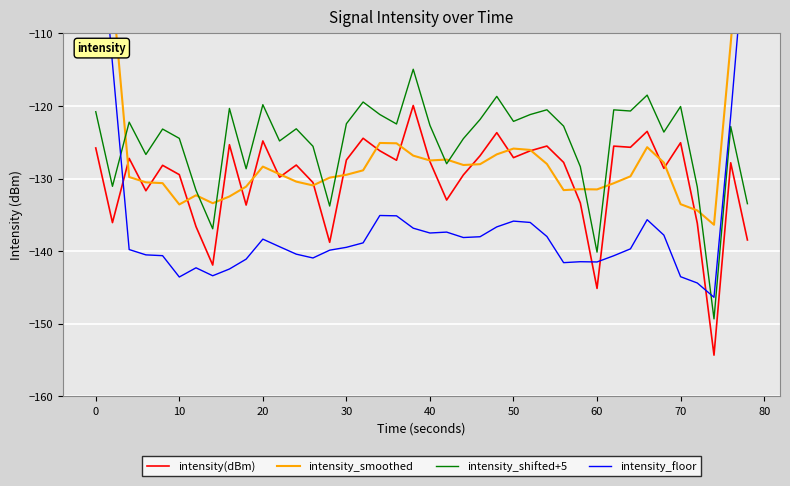

At how many categories does at least one series exceed -98?

2